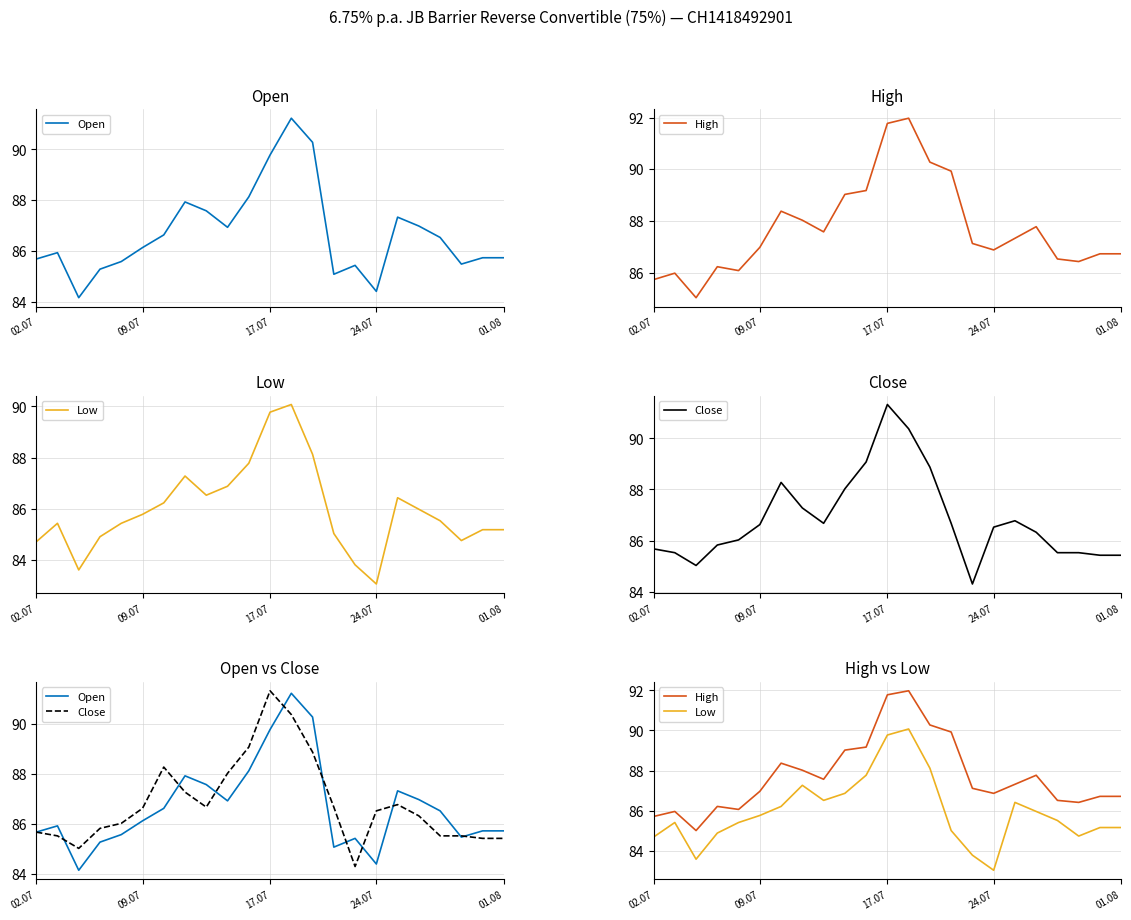

Which series has the widest spread of values?

Open